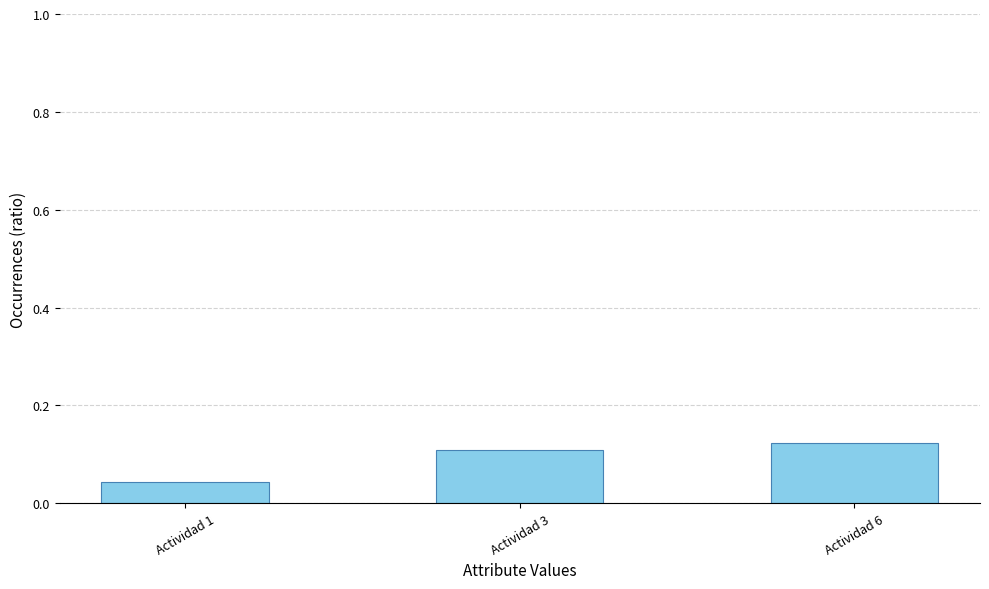

What is the sum of all values?

0.3